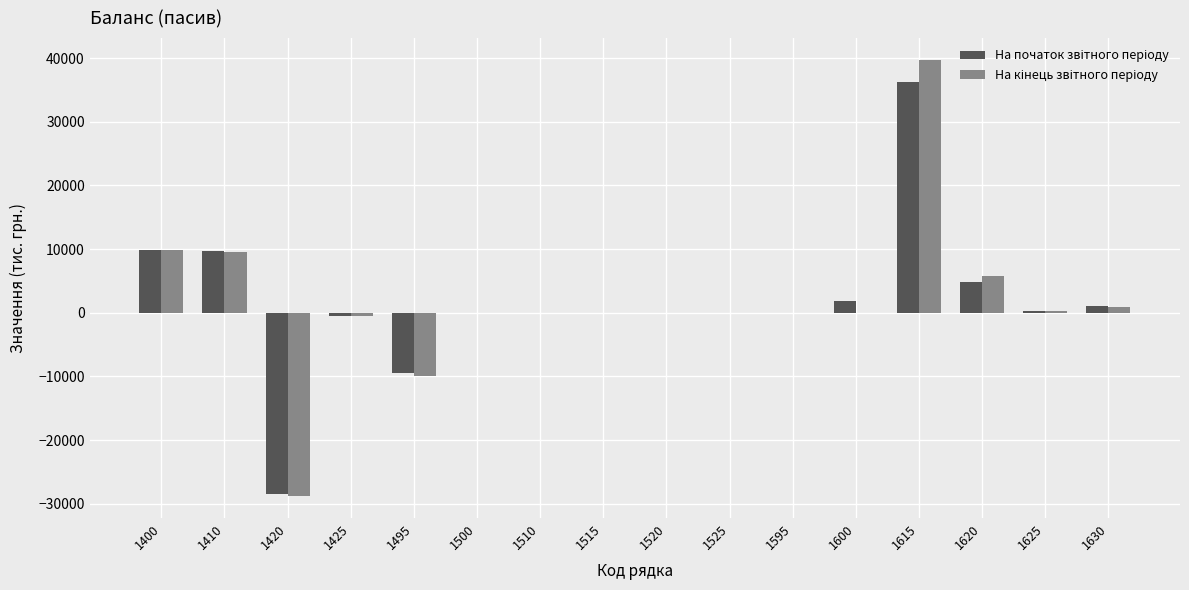

What is the greatest value displayed?

39729